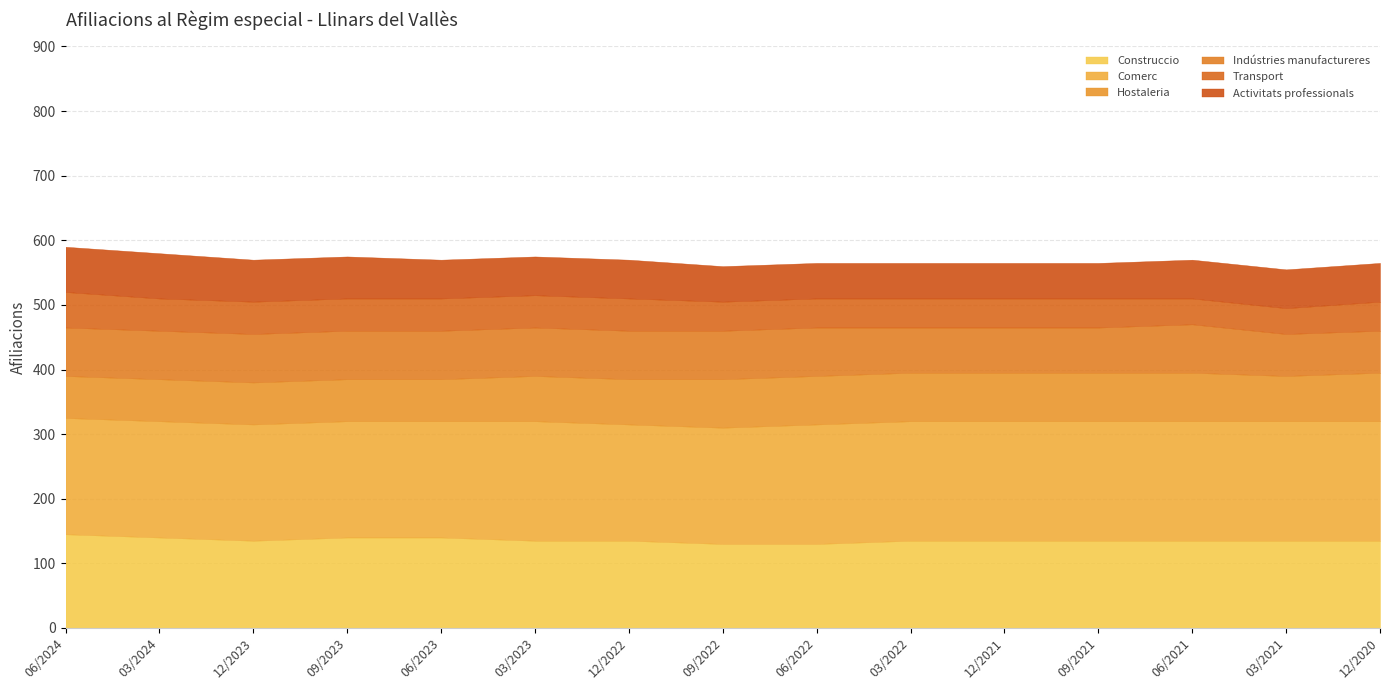

Between 12/2022 and 06/2022, which series saw the biggest shift?

Construccio